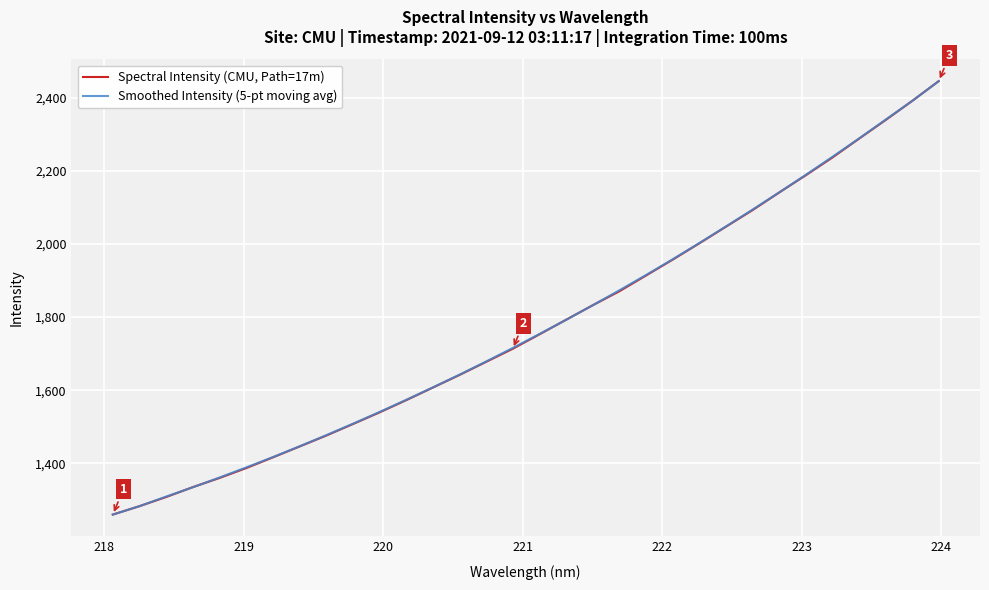

Rank the series by their average value, from lowest to highest.

Spectral Intensity (CMU, Path=17m), Smoothed Intensity (5-pt moving avg)